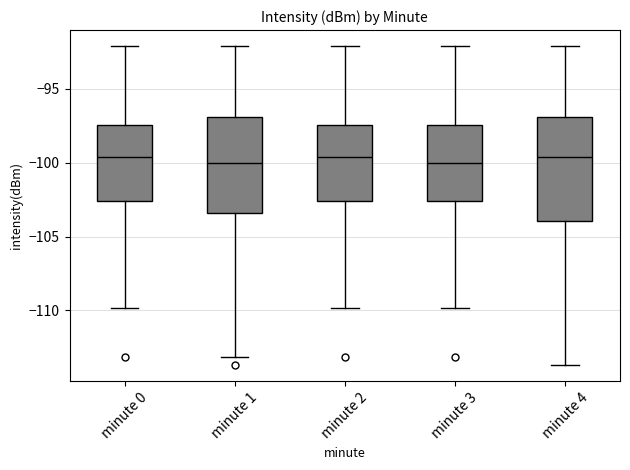

Comparing the boxes themselves (not the whiskers), which one is the tallest?

minute 4